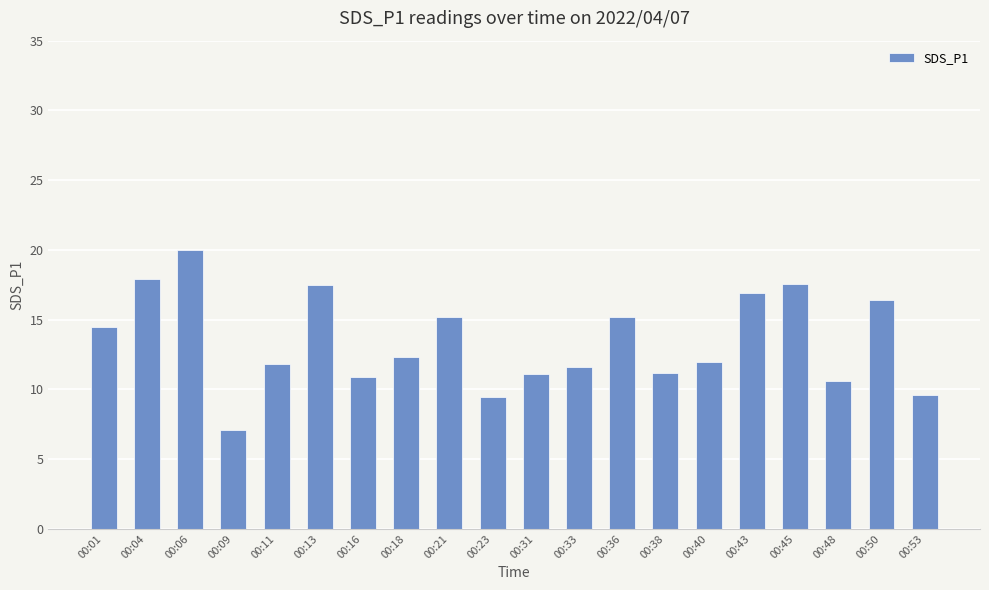

Where does the data first go above 12?

00:01